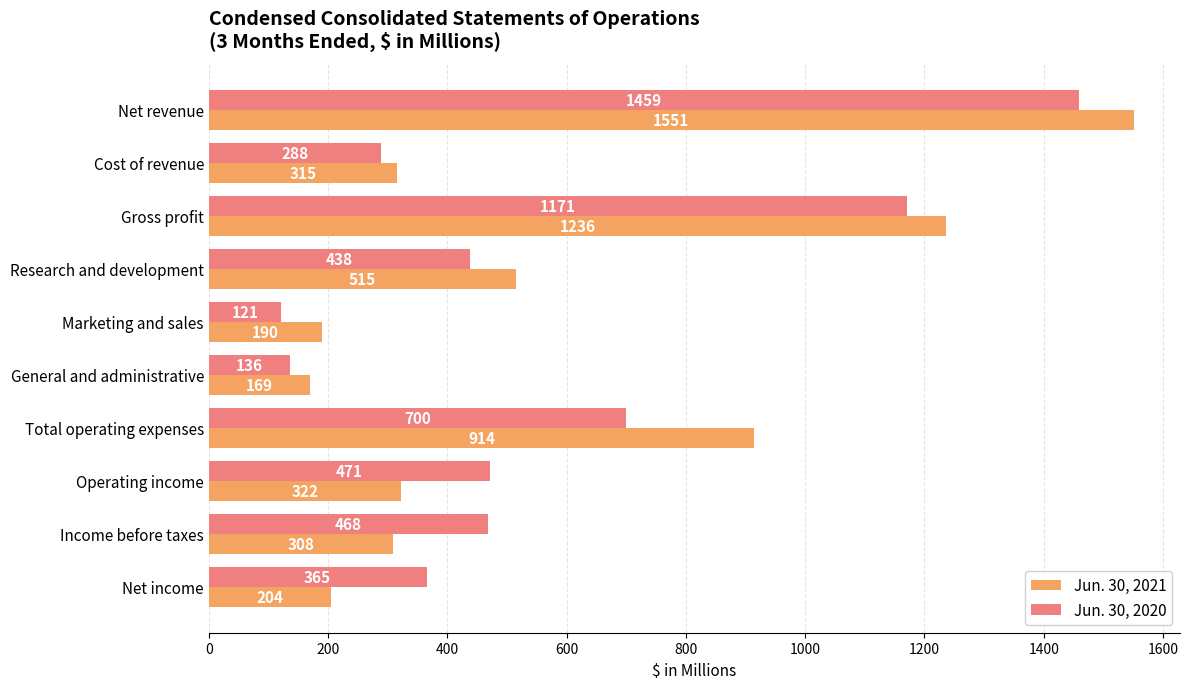

Which series has the largest total across all categories?

Jun. 30, 2021